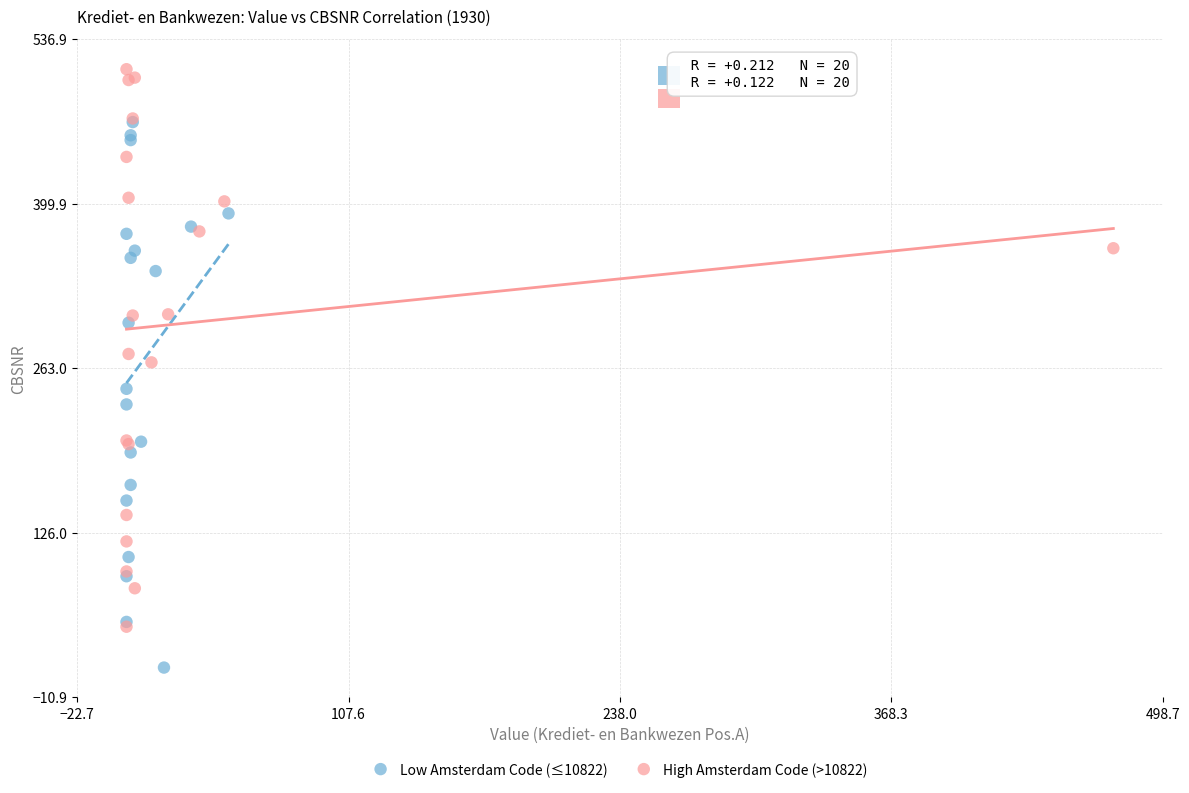

Which series reaches the maximum Y coordinate?

High Amsterdam Code (>10822)